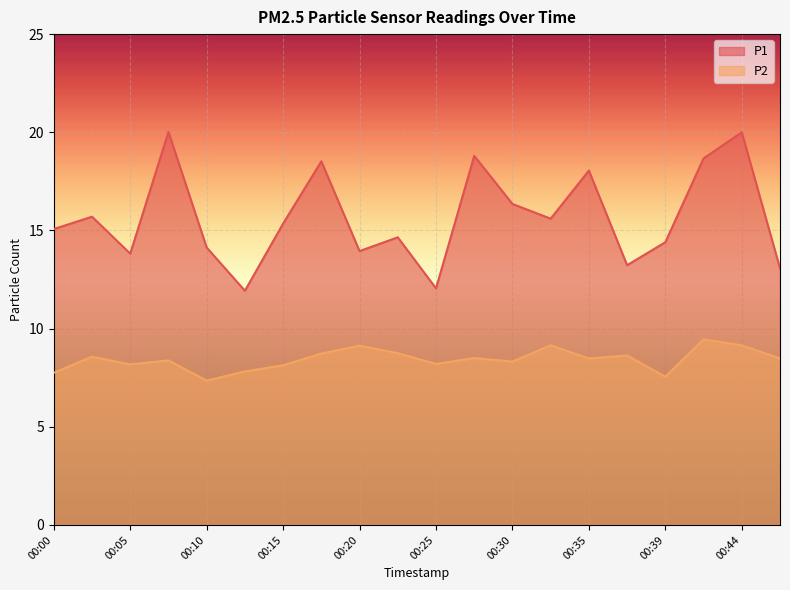

True or false: P1 has a value of 23.8 at 00:00.

False